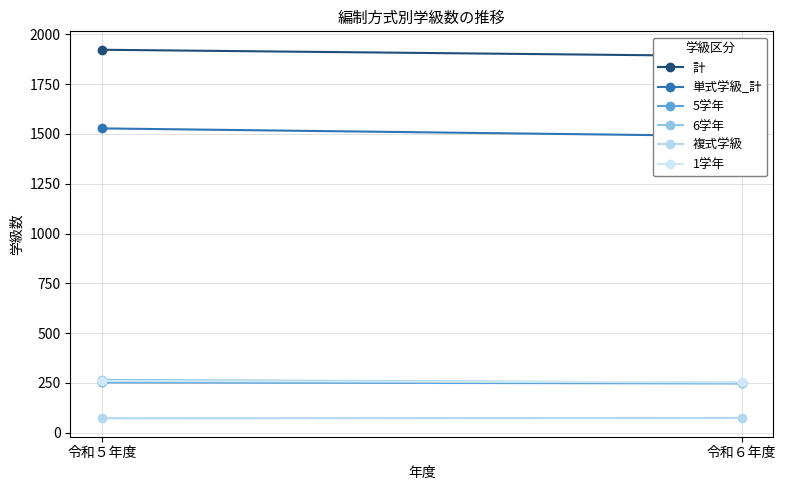

How many lines are shown in the chart?

6